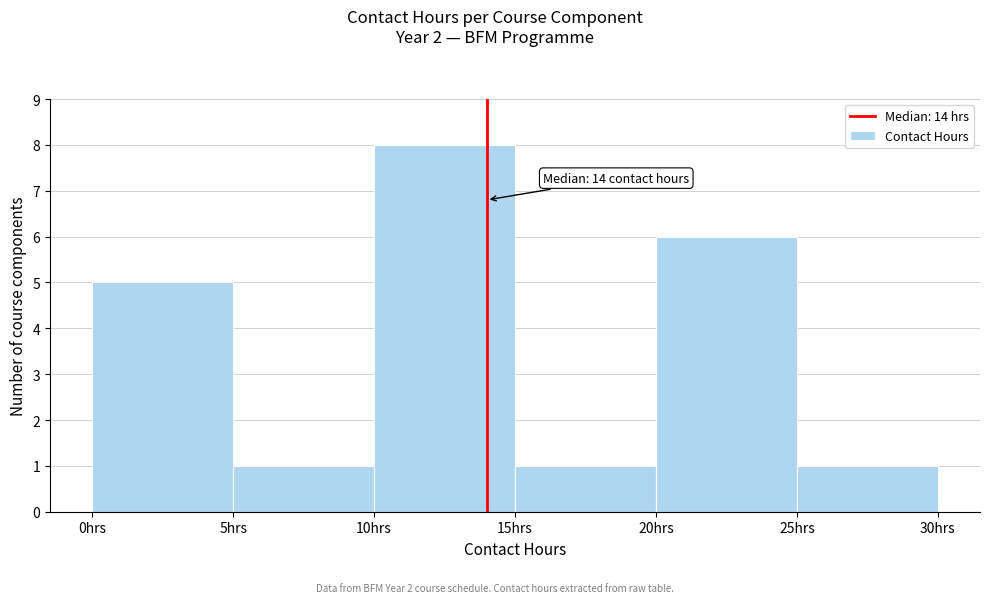

Which range on the x-axis has the tallest bar?

10 to 15